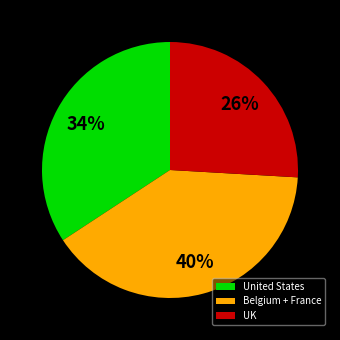

Does Belgium + France represent more than half of the total?

No